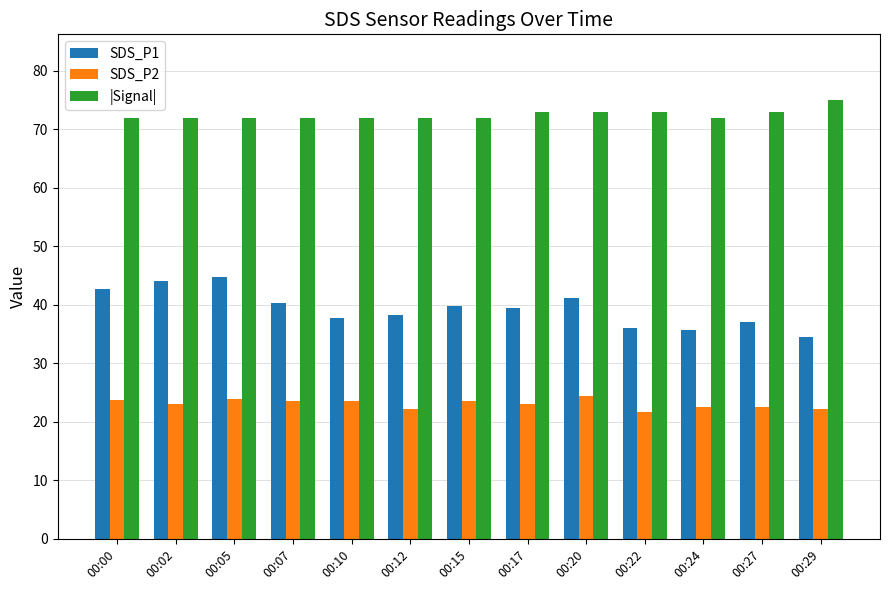

Which series changed the most between 00:00 and 00:05?

SDS_P1